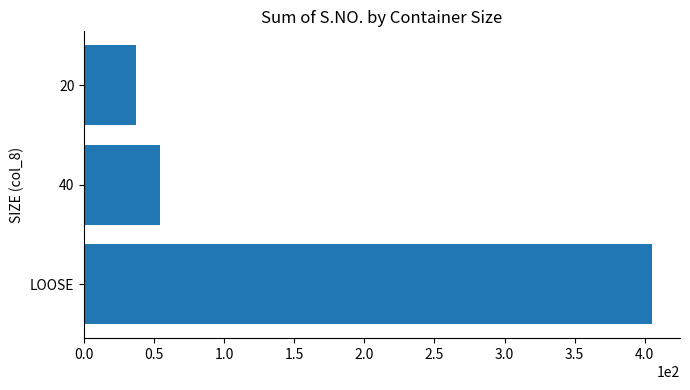

What is the change in value from LOOSE to 20?

-368